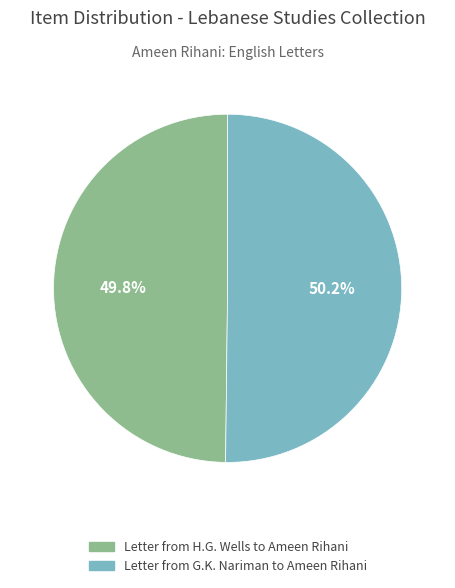

Is there a majority slice in this chart?

Yes